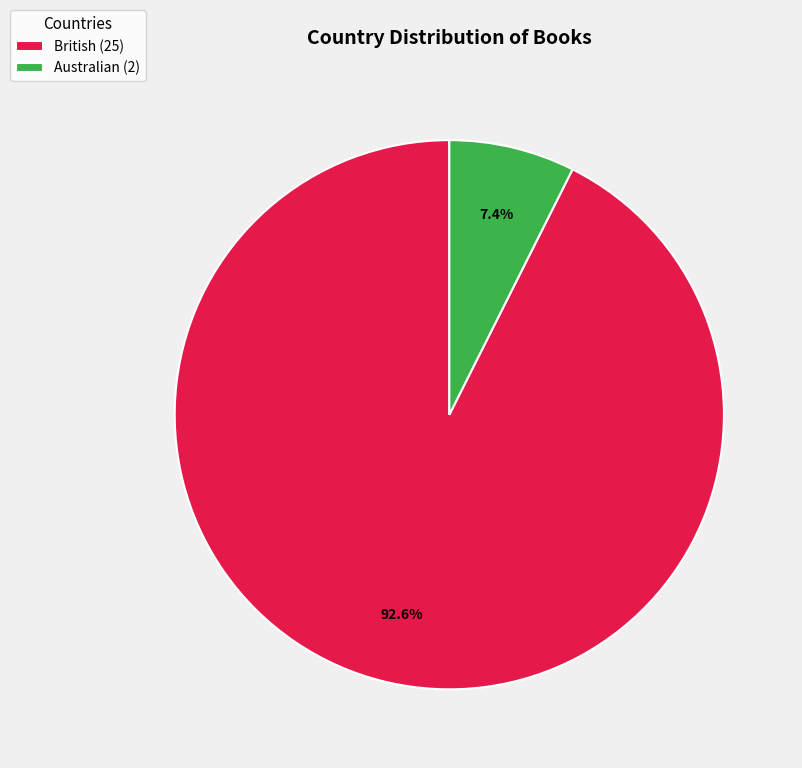

What is the ratio of the value at Australian to the value at British?

0.1